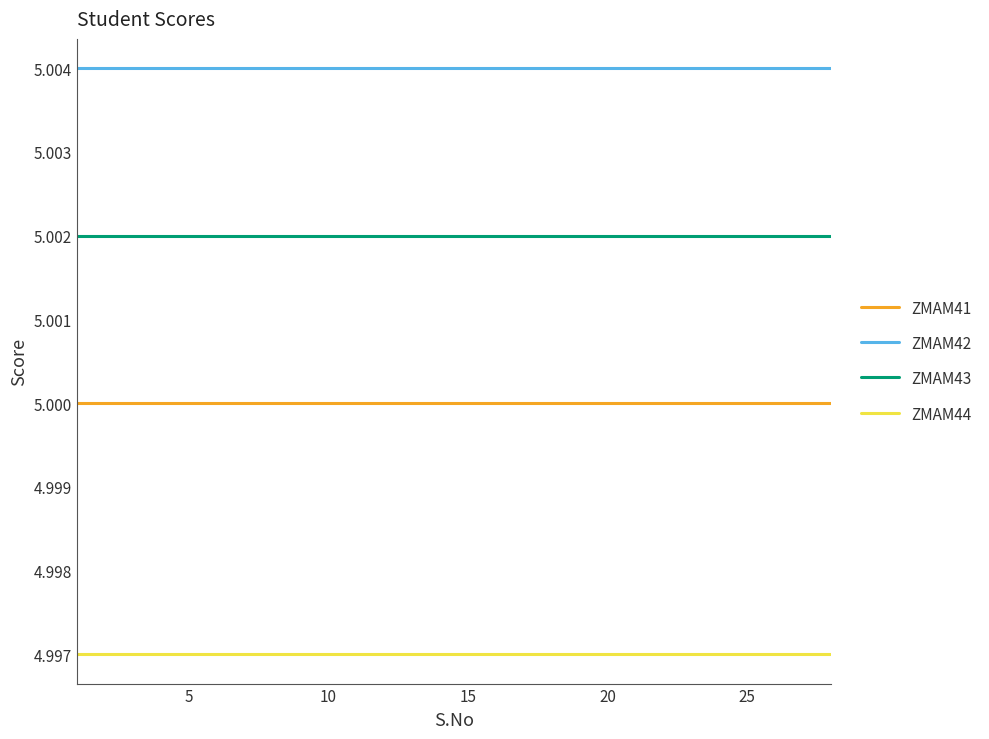

Which series has the largest total across all categories?

ZMAM42